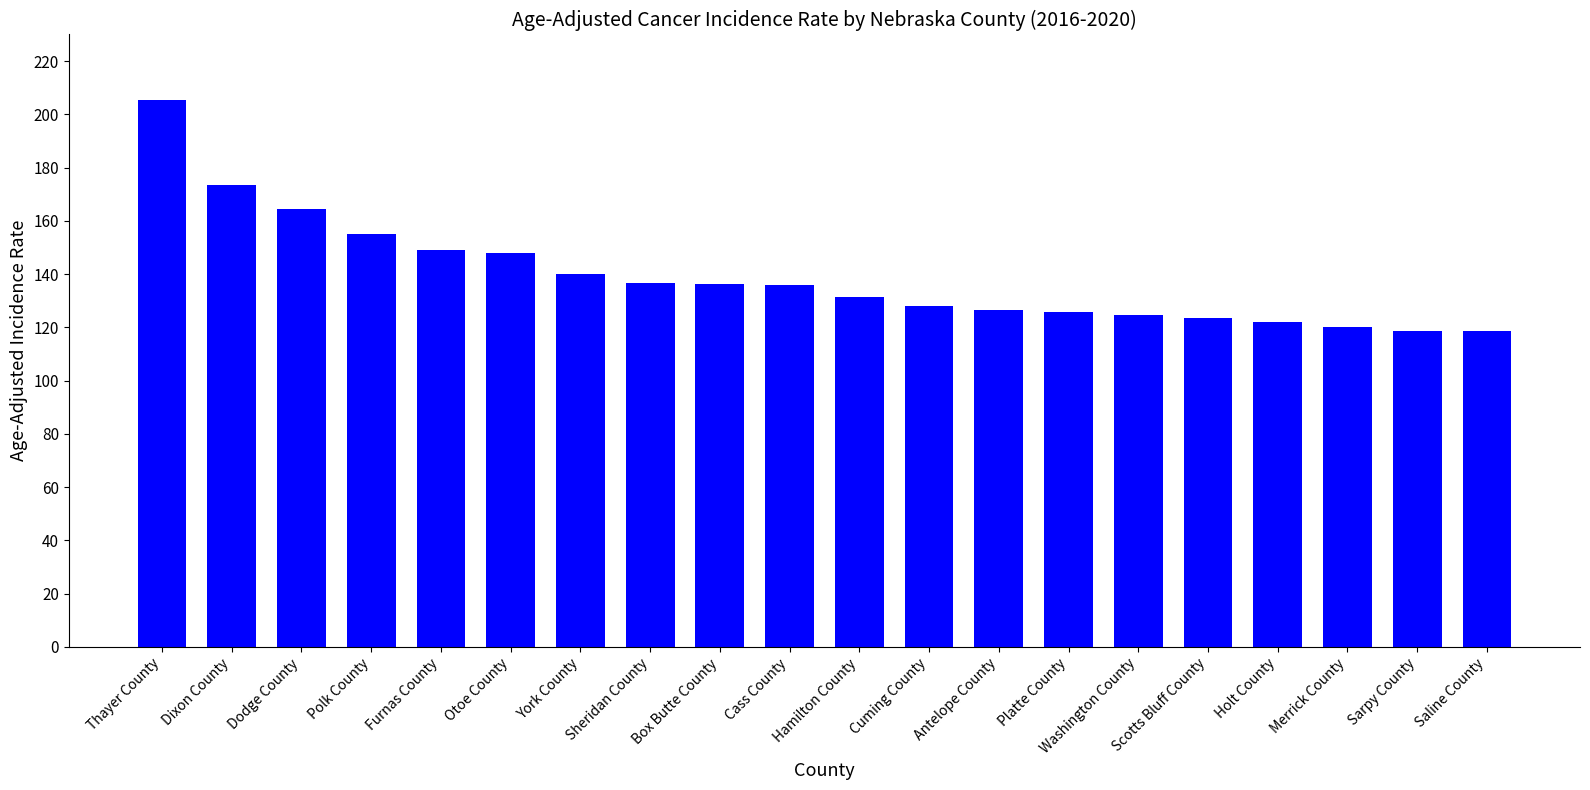

How many distinct data groups are displayed?

1